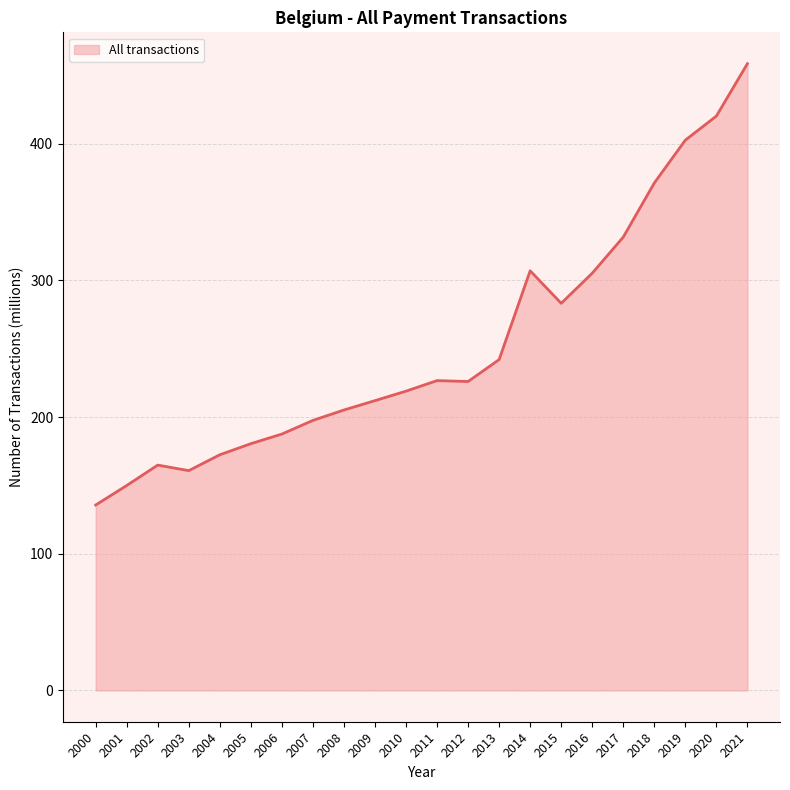

Approximately how many times larger is the value at 2019 compared to 2014?

1.3